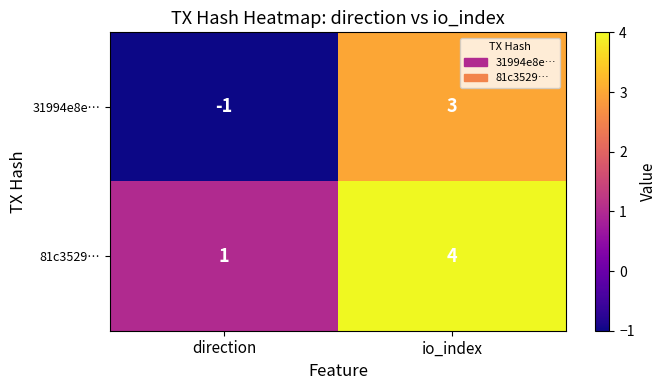

List the series in order of their peak value, highest first.

81c3529…, 31994e8e…